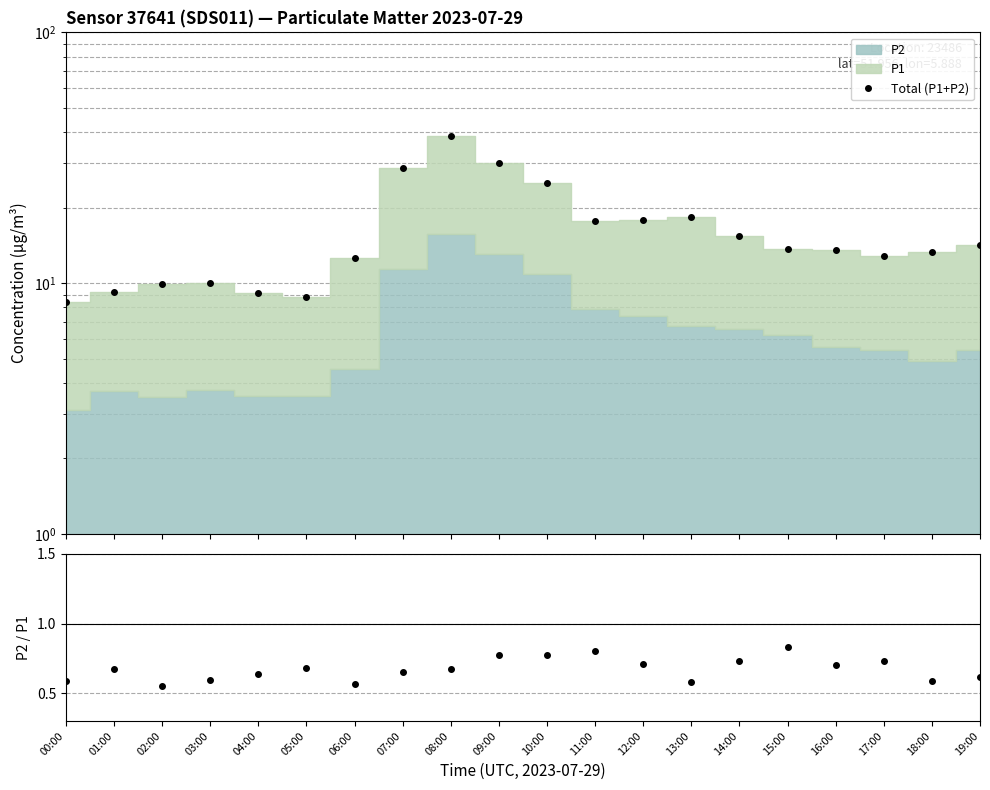

True or false: P2/P1 and Total (P1+P2) cross at least once.

False